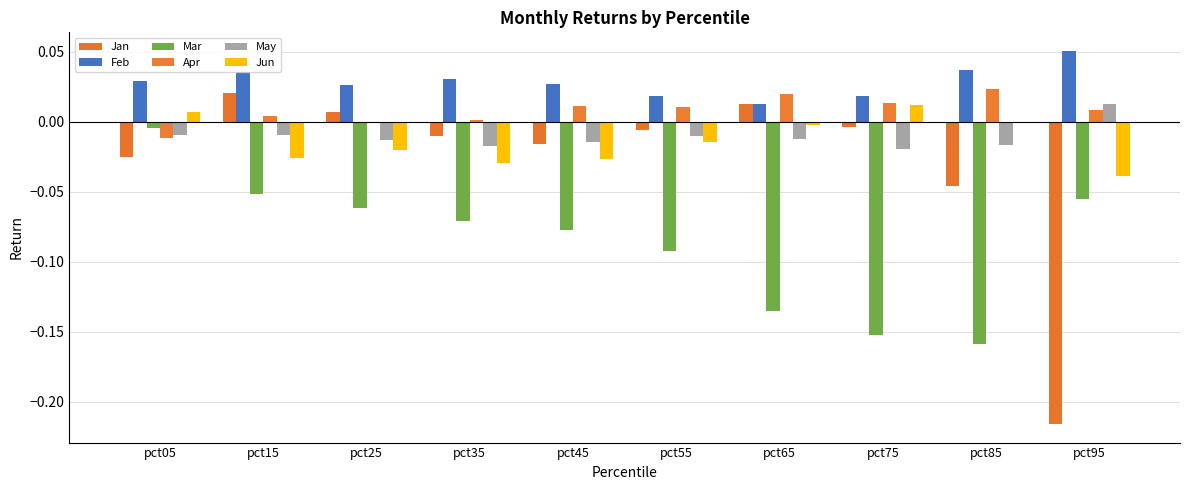

At which label does Jun first exceed 0?

pct05